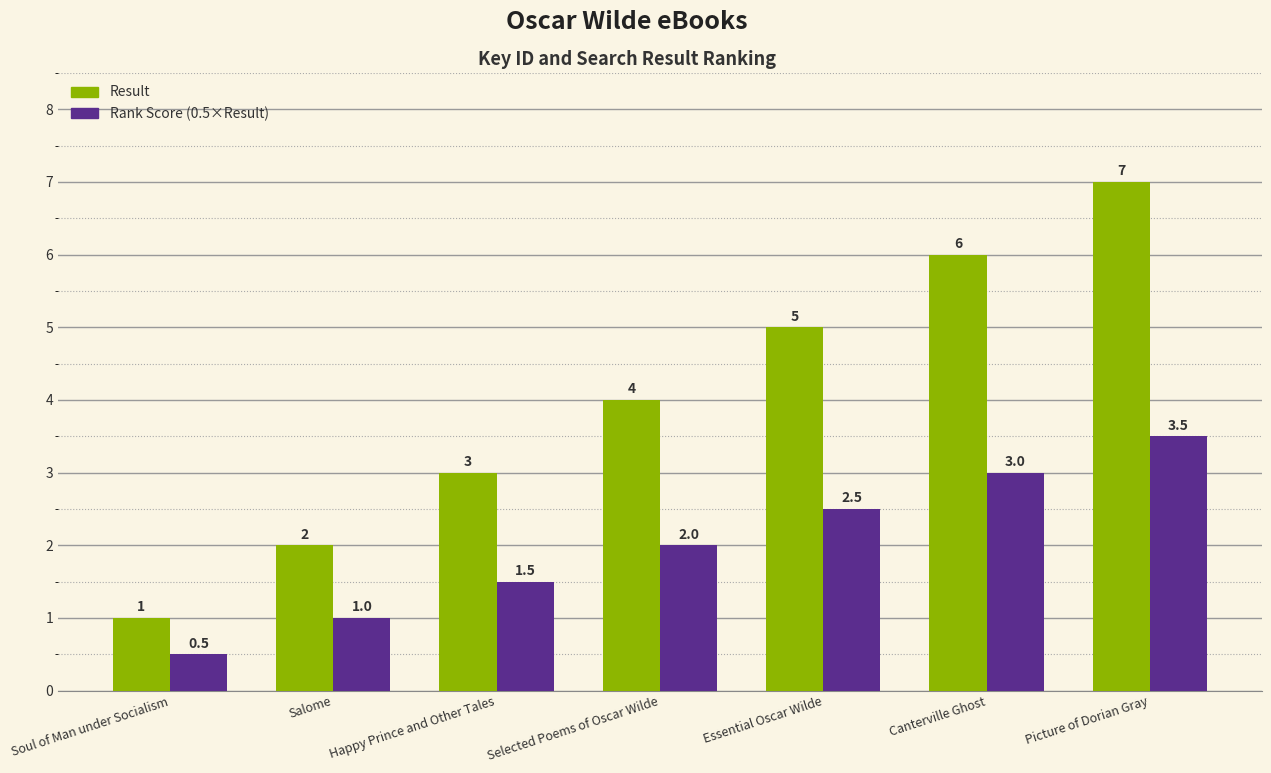

Between Soul of Man under Socialism and Essential Oscar Wilde, which series saw the biggest shift?

Result